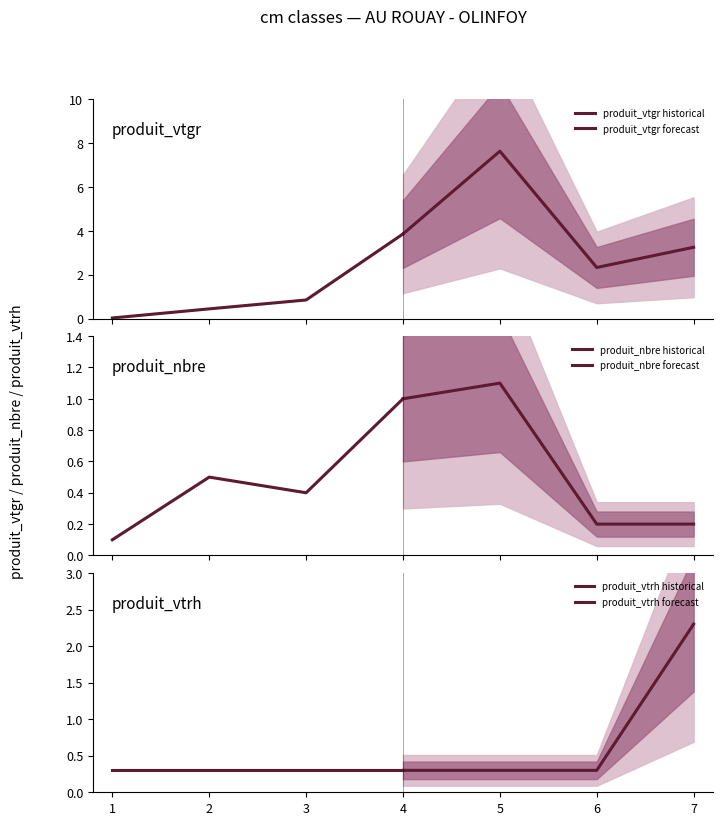

The produit_vtrh forecast series shows 3.3 at 7. True or false?

False